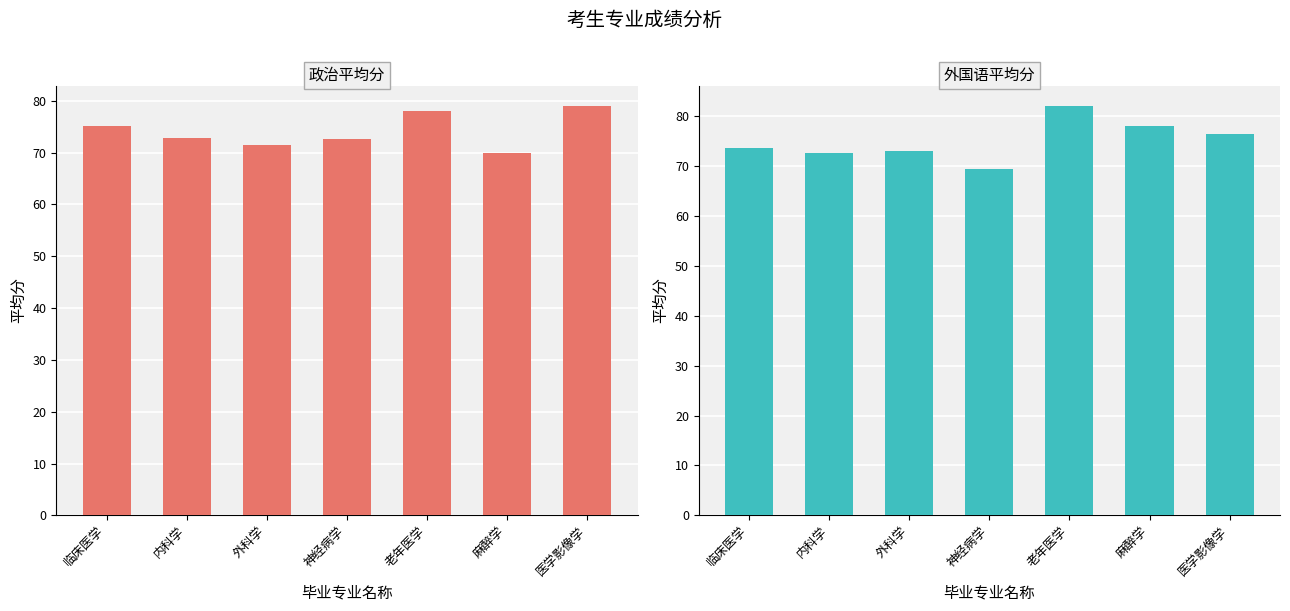

Reading right to left, extract all data points from this chart.

政治平均分: 79.0	70.0	78.0	72.7	71.5	72.8	75.2
外国语平均分: 76.3	78.0	82.0	69.3	73.0	72.6	73.5